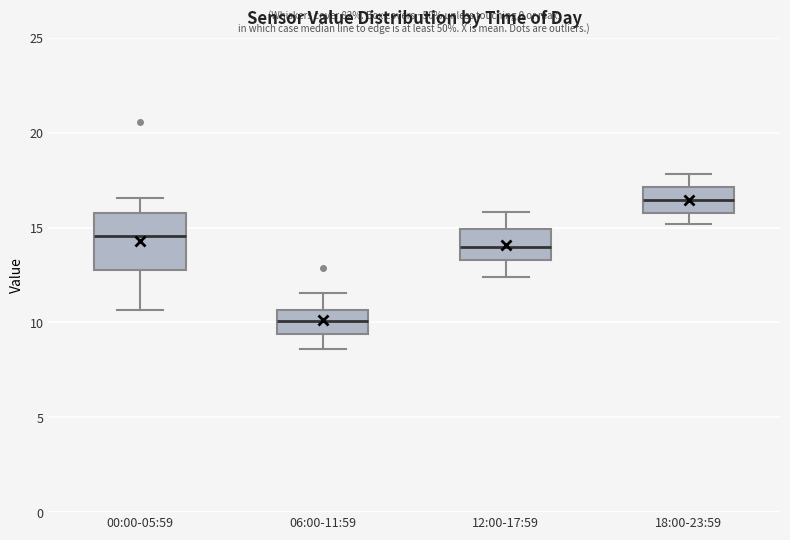

Comparing the boxes themselves (not the whiskers), which one is the tallest?

00:00-05:59